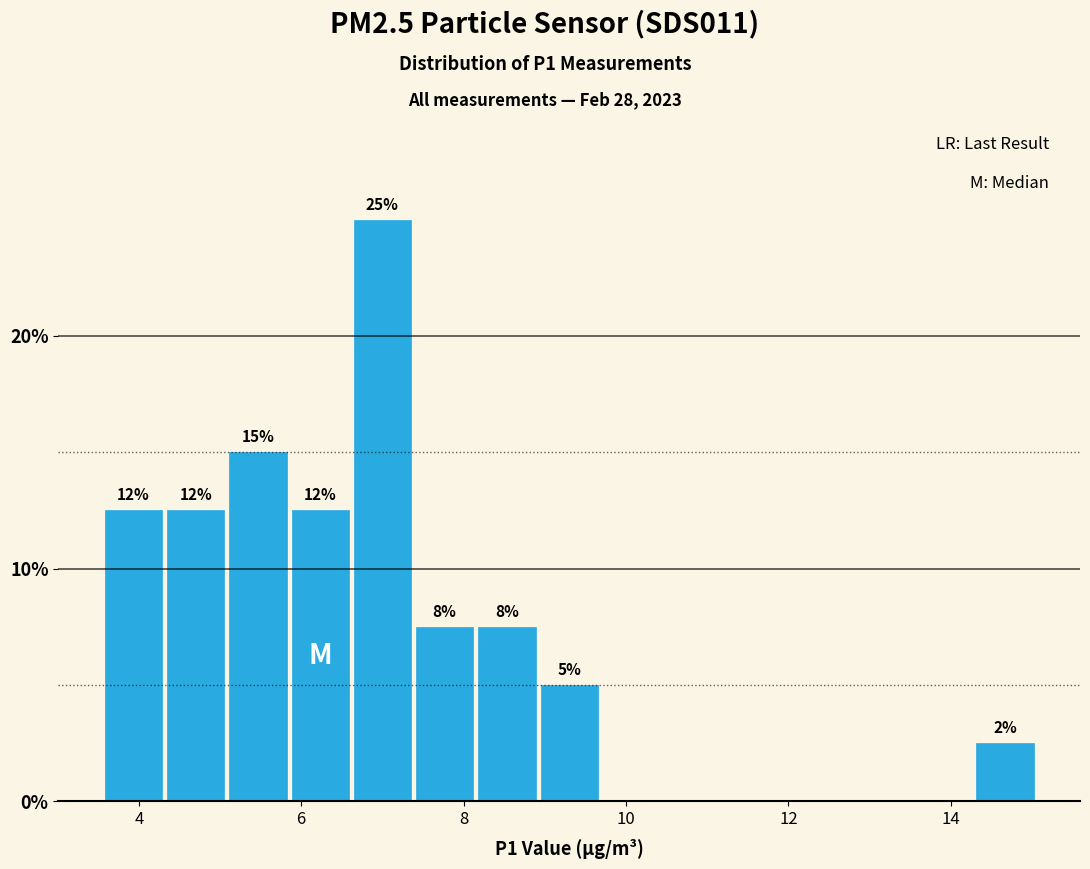

Around what value on the x-axis is the tallest bar? Give the approximate position of its centre, as read against the axis.

7.0